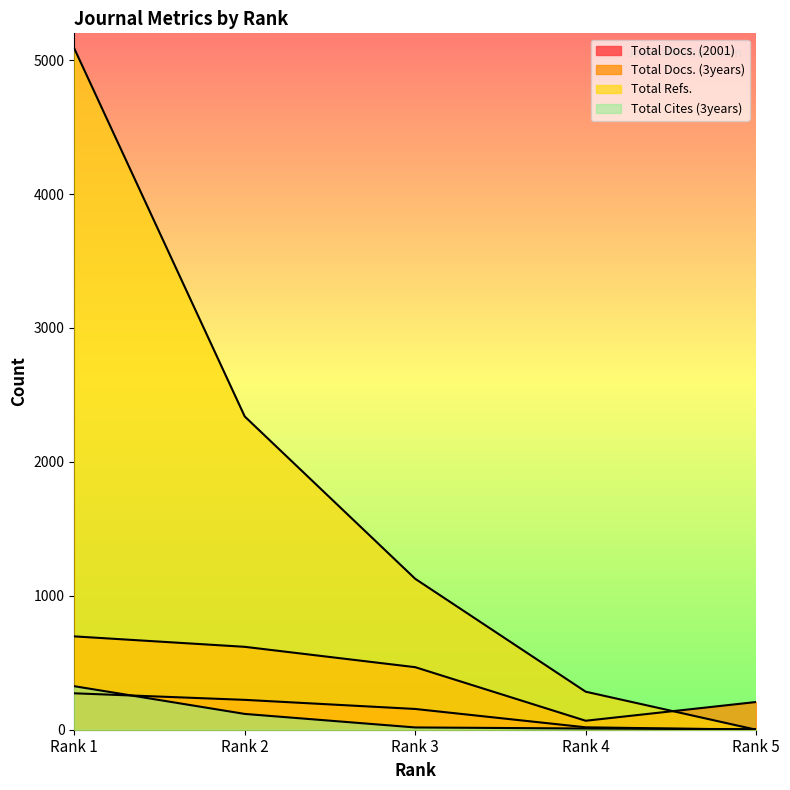

The value of Total Docs. (3years) at Rank 4 is 28. True or false?

False